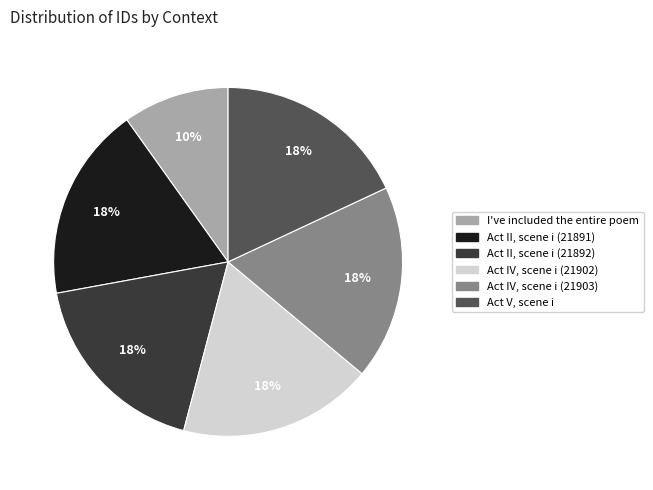

To the nearest percent, what portion does Act II, scene i (21891) represent?

18%